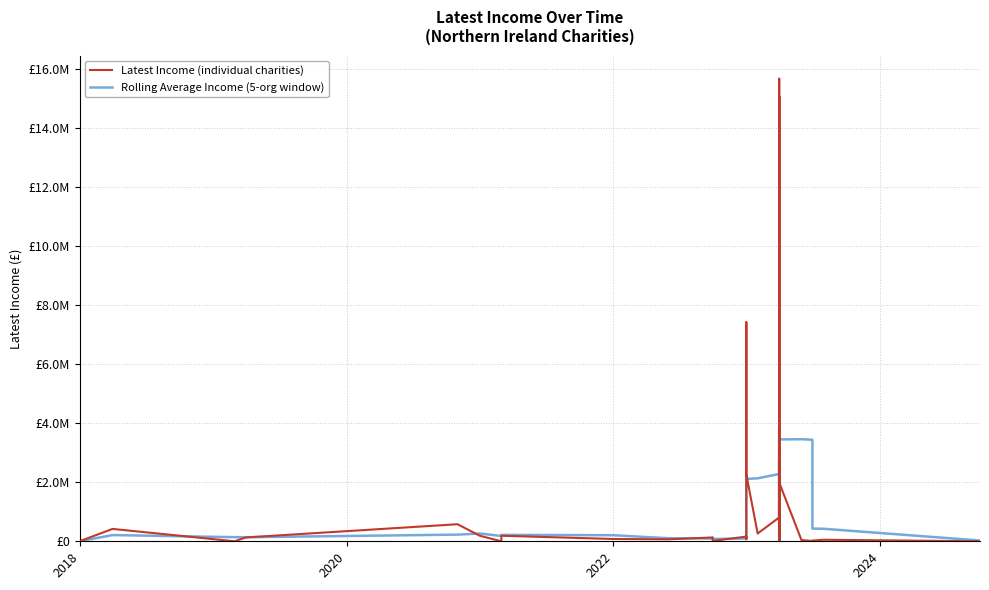

The value of Latest Income (individual charities) at 36 is 5721.0. True or false?

False